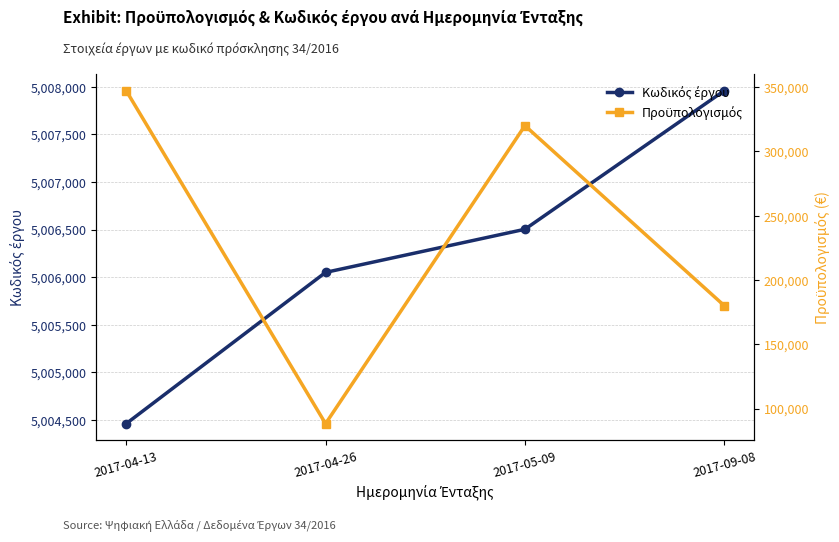

The value of Προϋπολογισμός at 2017-09-08 is 180000. True or false?

True